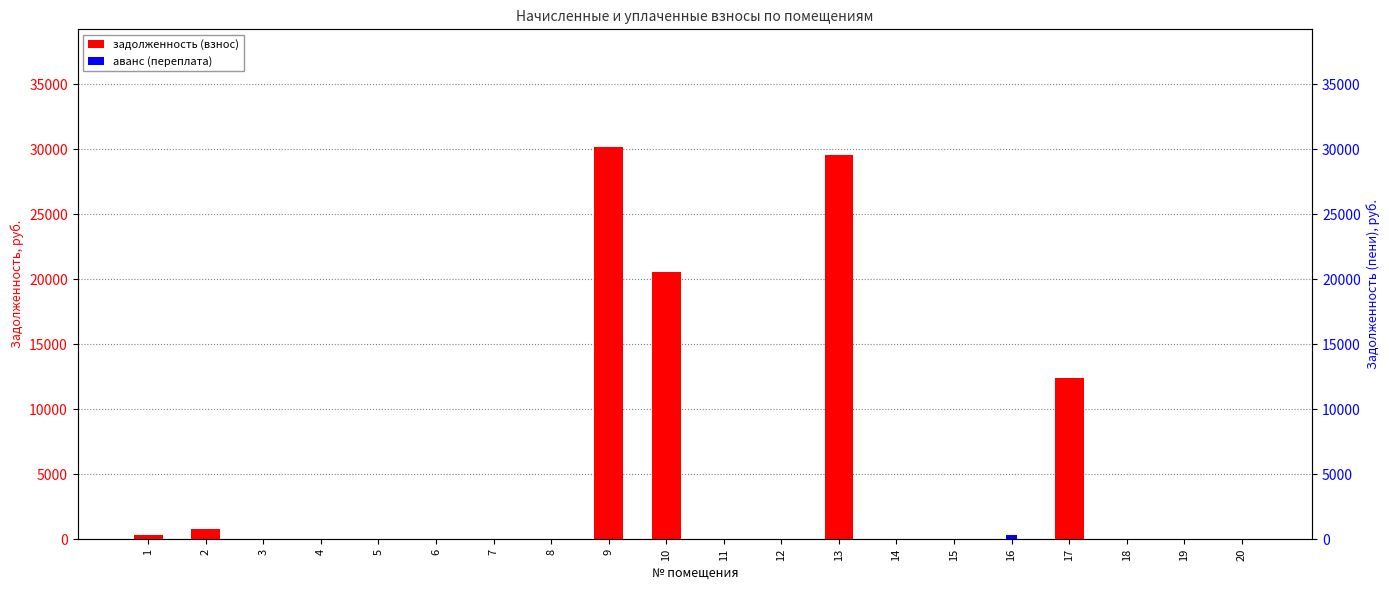

Rank the categories by аванс (переплата) value from highest to lowest.

16, 8, 1, 2, 3, 4, 5, 6, 7, 9, 10, 11, 12, 13, 14, 15, 17, 18, 19, 20